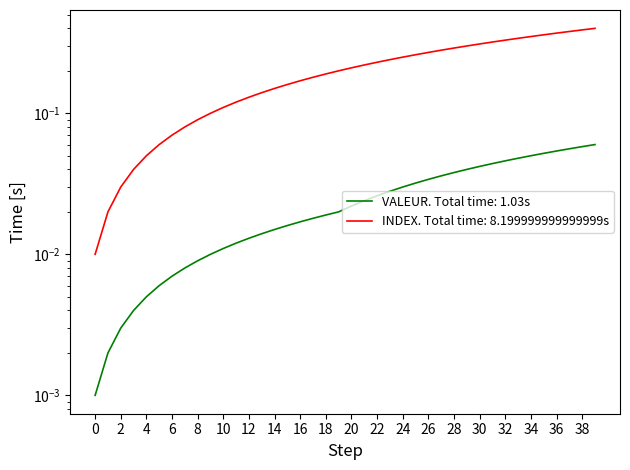

What is the value of the INDEX point at the 14th from the left?

0.1